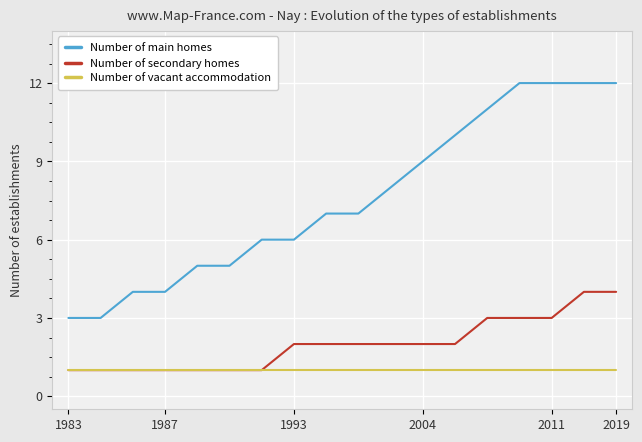

List the series in order of their peak value, lowest first.

Number of vacant accommodation, Number of secondary homes, Number of main homes